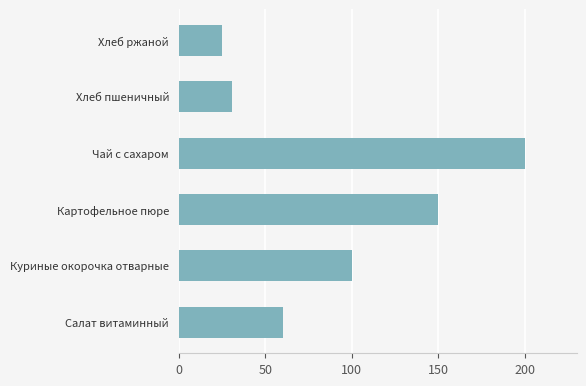

List the labels in order of value, largest first.

Чай с сахаром, Картофельное пюре, Куриные окорочка отварные, Салат витаминный, Хлеб пшеничный, Хлеб ржаной